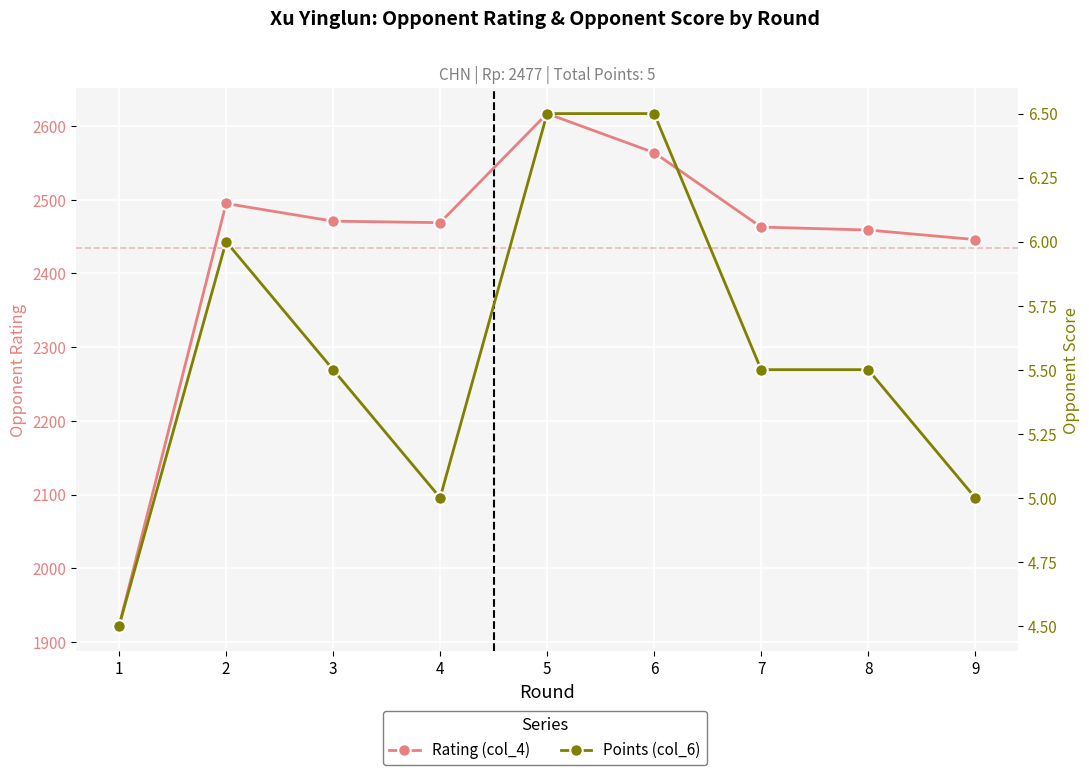

Which series has the largest total across all categories?

Rating (col_4)